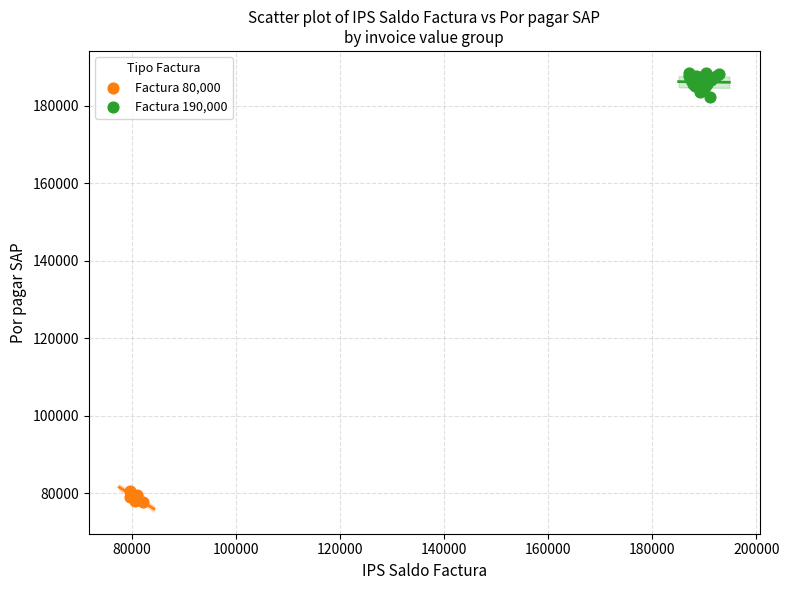

Which series contains the lowest Y value?

Factura 80,000